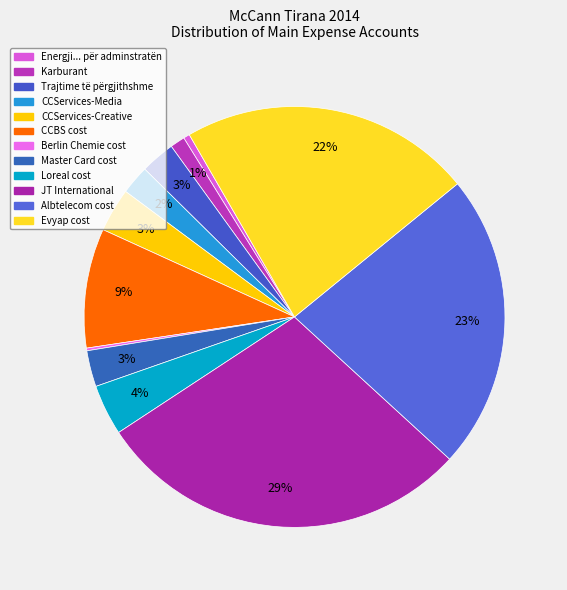

What portion of the pie excludes Master Card cost?

97.2%